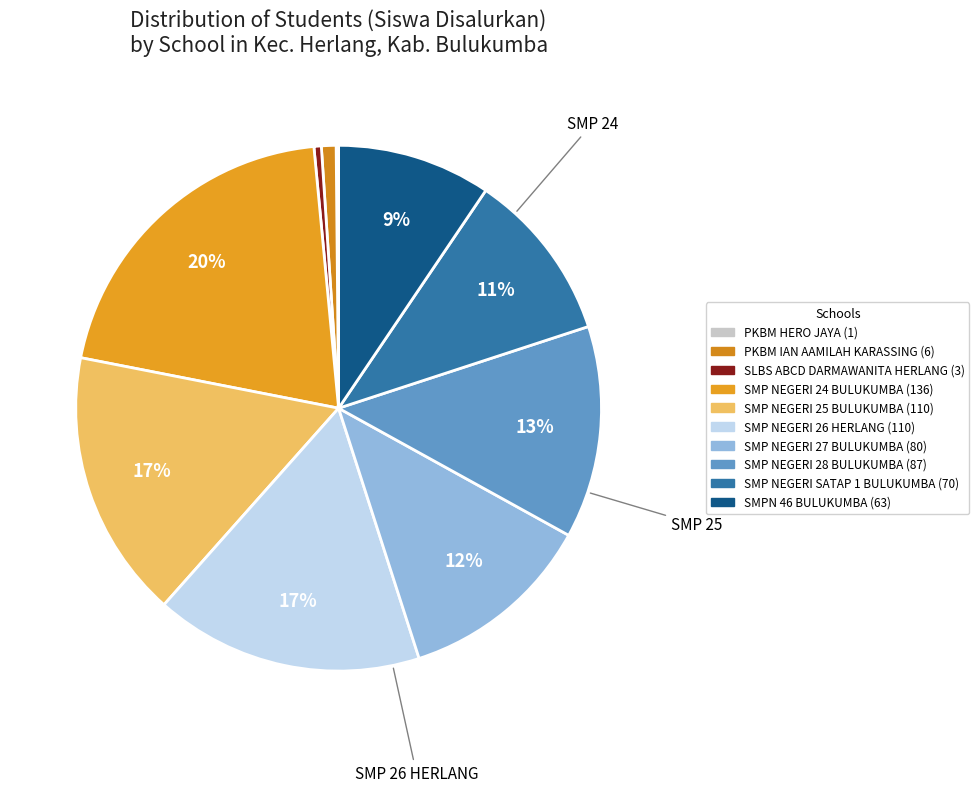

To the nearest percent, what portion does SMP NEGERI 25 BULUKUMBA represent?

17%